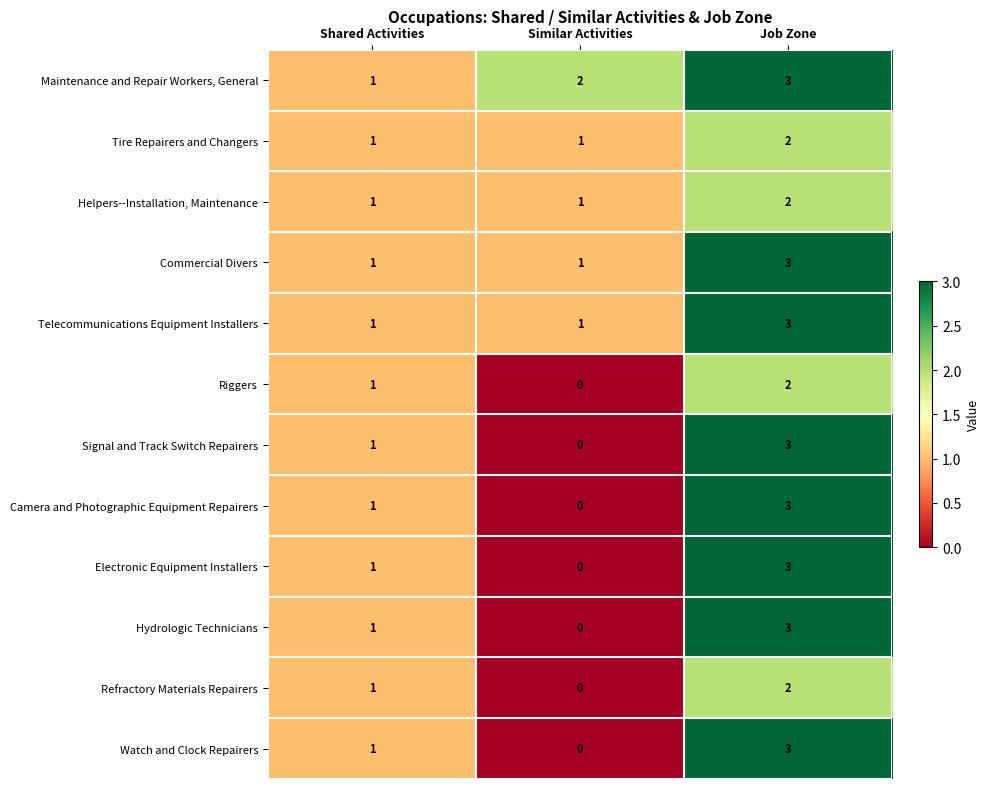

What is the maximum value shown in the chart?

3